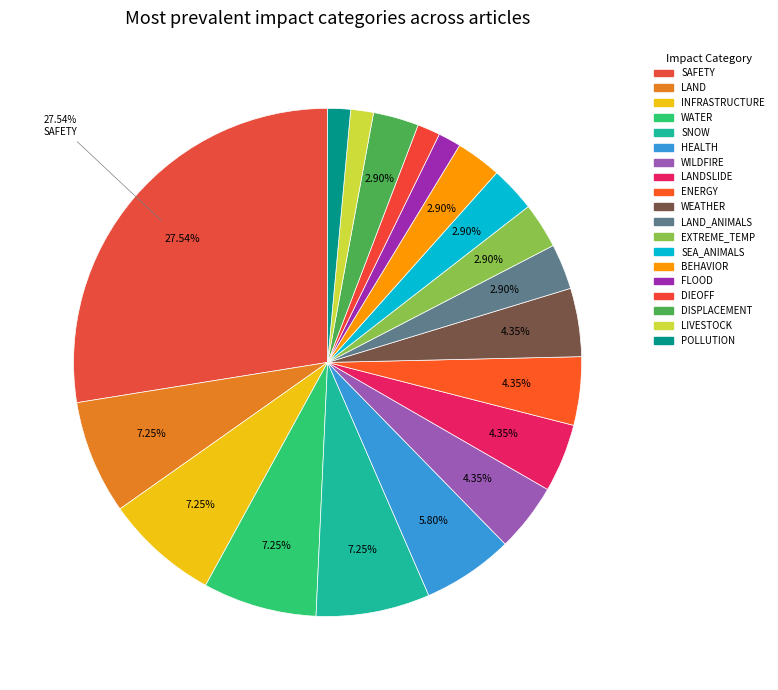

Count the number of slices in the pie.

19